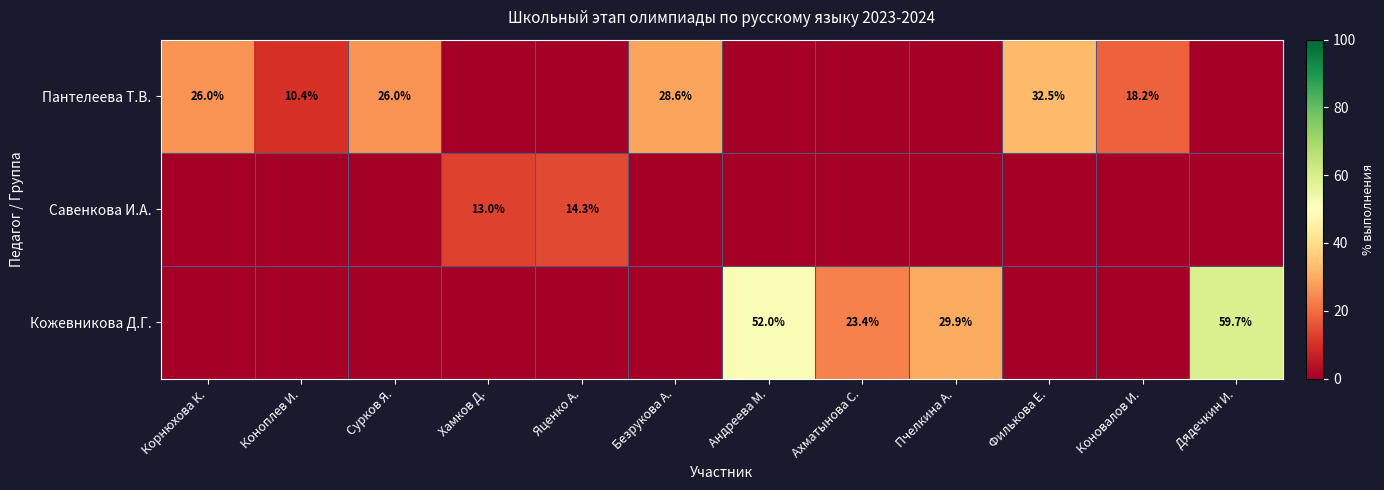

The value of Кожевникова Д.Г. at Дядечкин И. is 59.7. True or false?

True